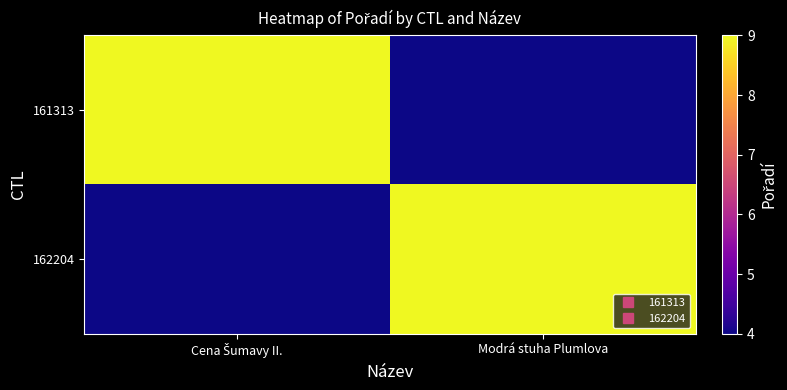

Reading right to left, list all the values displayed in this chart.

161313: Modrá stuha Plumlova=4	Cena Šumavy II.=9
162204: Modrá stuha Plumlova=9	Cena Šumavy II.=4